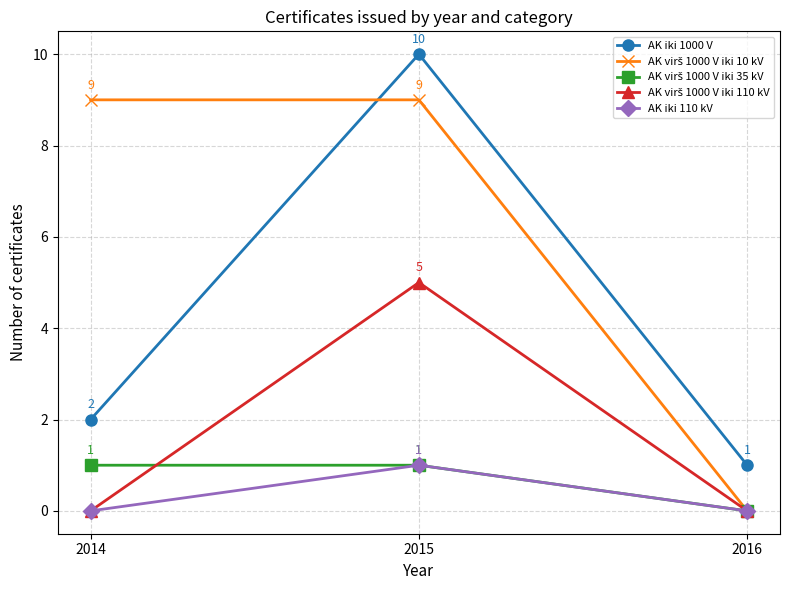

At which category is the sum across all series the highest?

2015